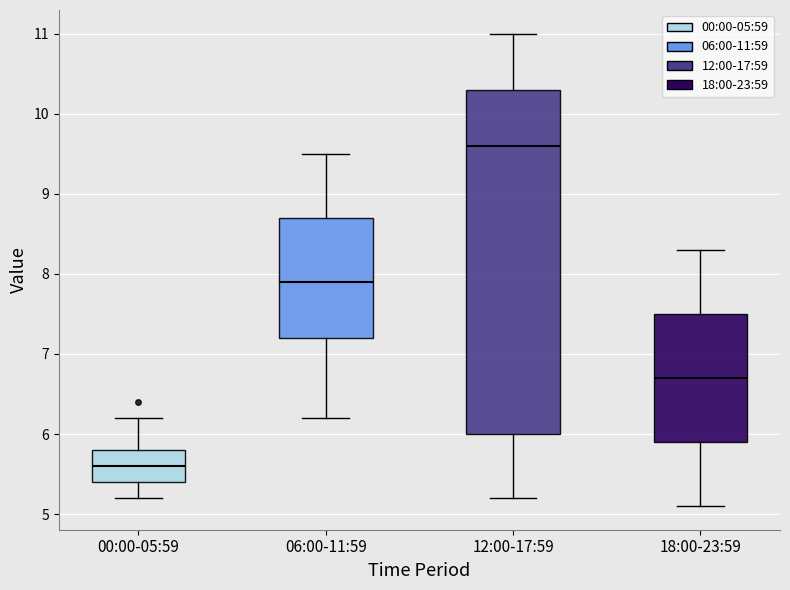

Which box's median line is the highest?

12:00-17:59